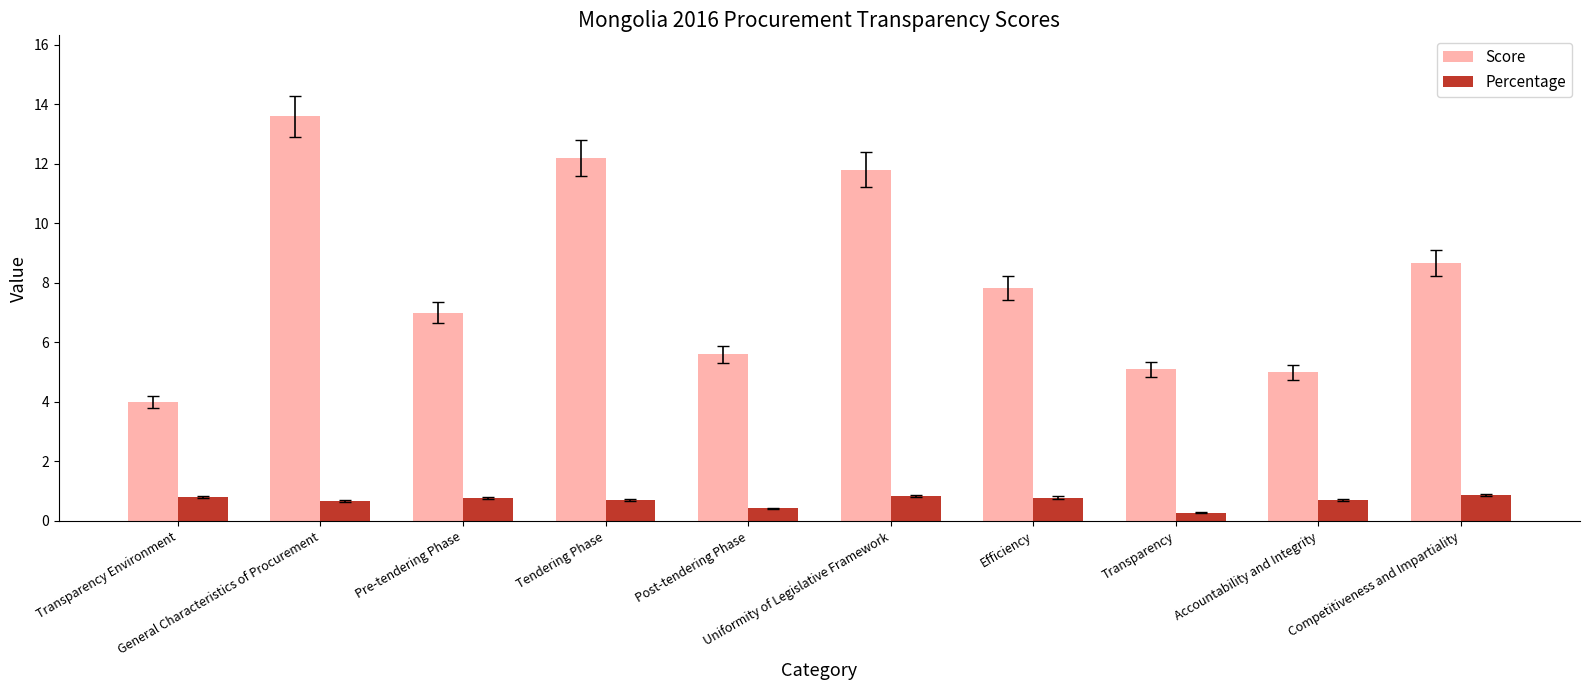

Which series has the widest spread of values?

Score